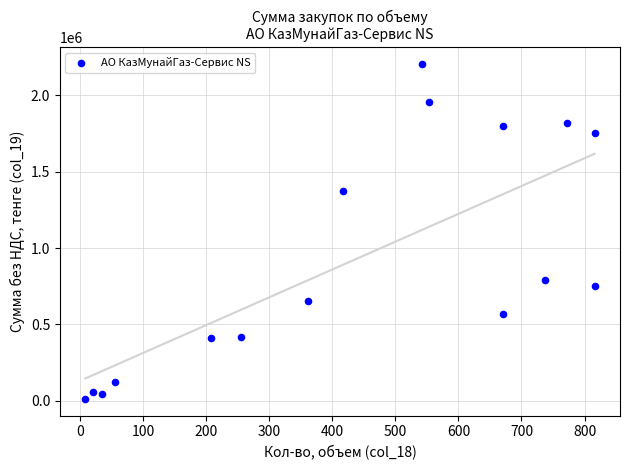

What is the range of X values (max minus min)?

807.5